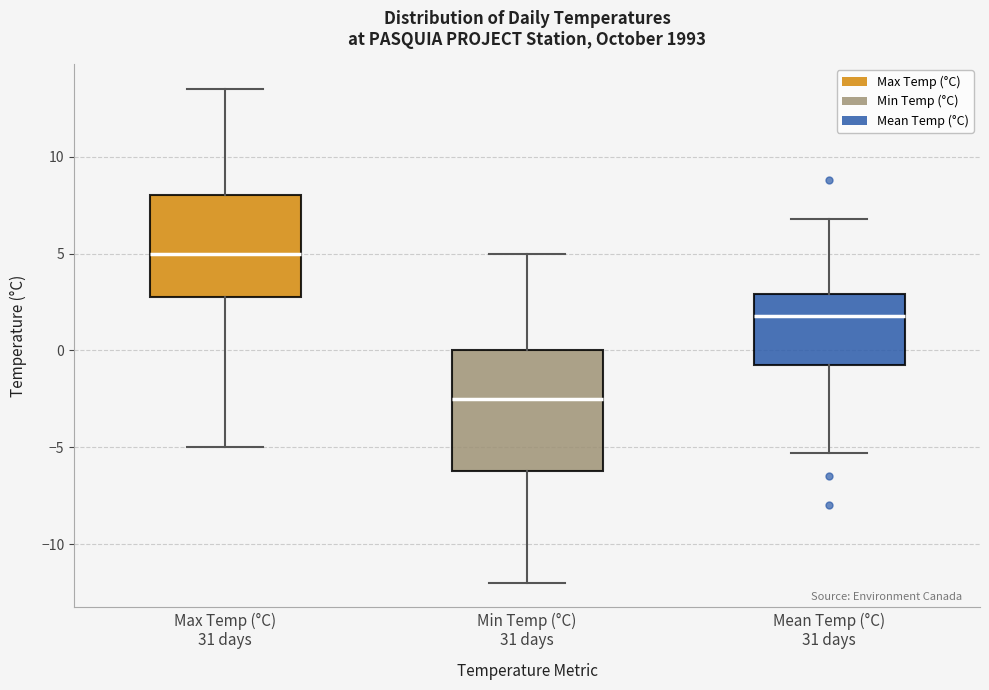

Which box has the lowest median line?

Min Temp (°C) 31 days